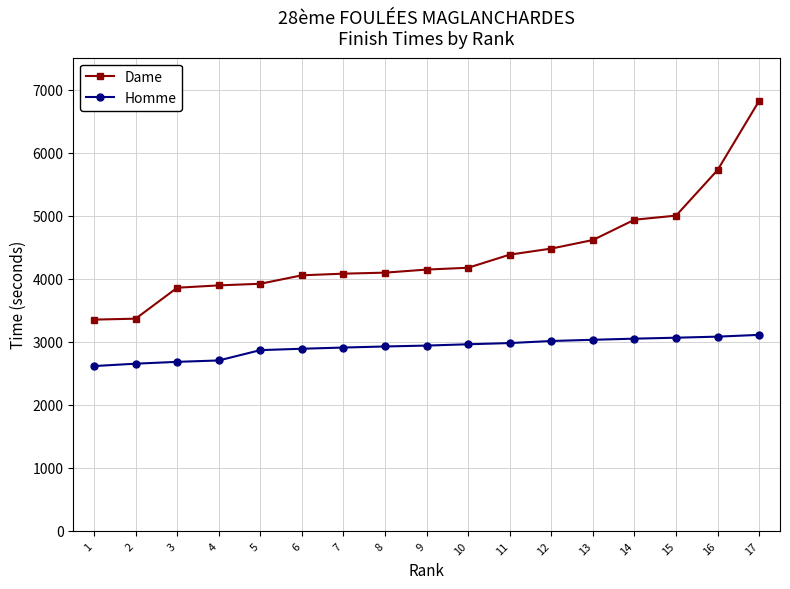

Is the value of Homme at 7 greater than the value of Dame at 12?

No